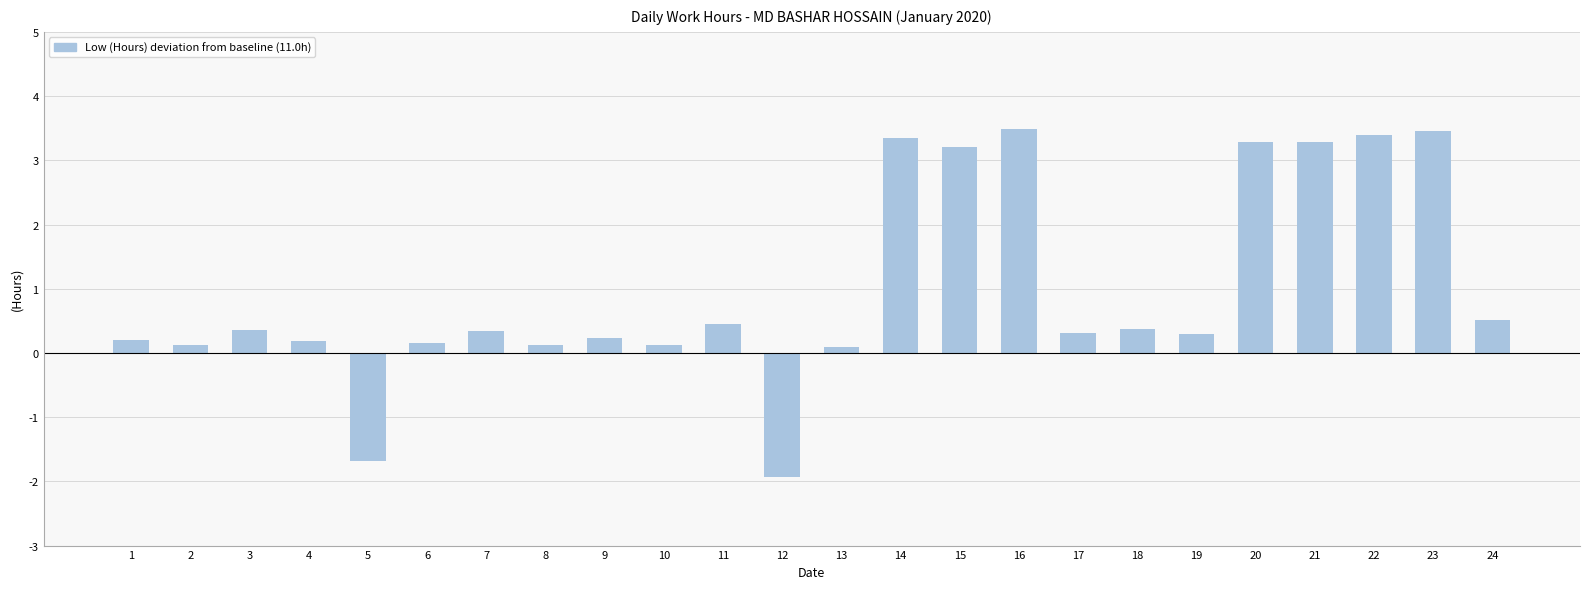

At which label does the data first exceed 0?

1